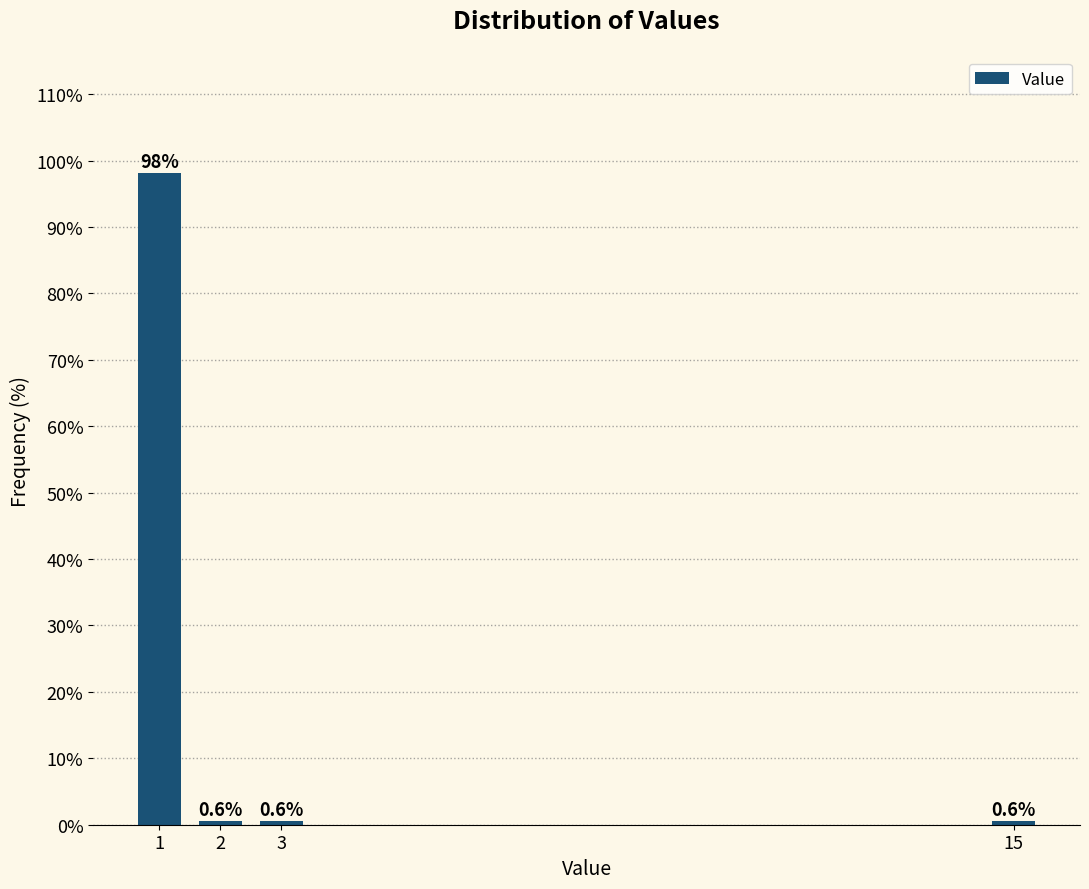

Reading left to right, extract all data points from this chart.

1=98.1	2=0.6	3=0.6	15=0.6